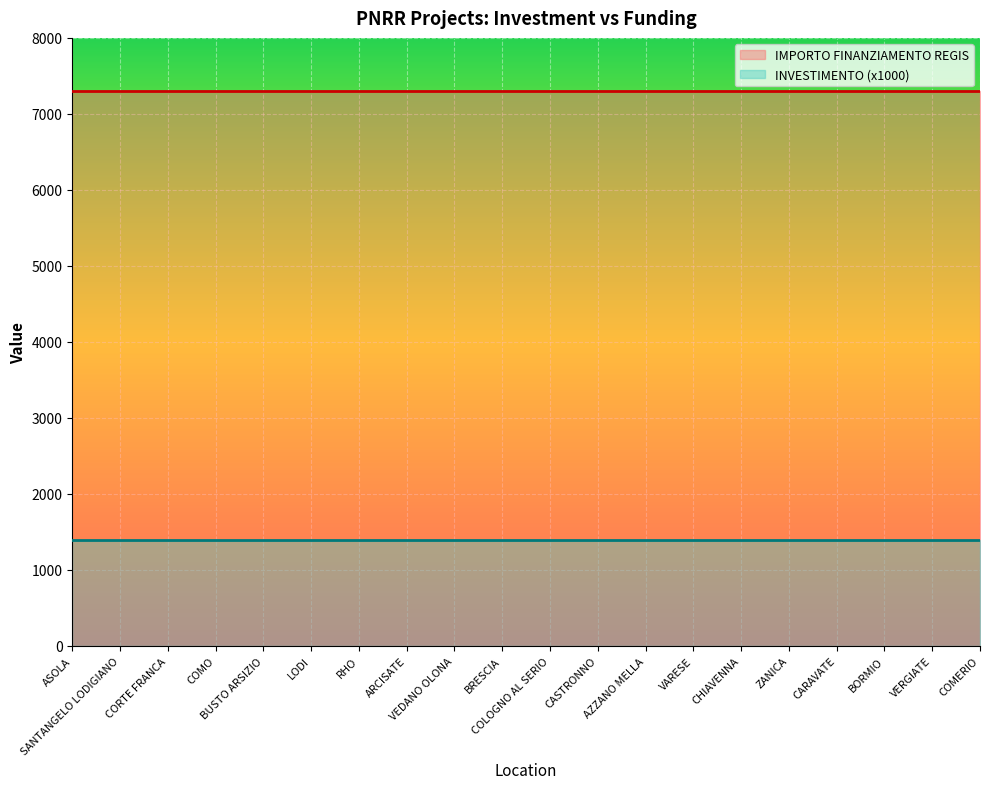

What is the lowest value of the IMPORTO FINANZIAMENTO REGIS series?

7301